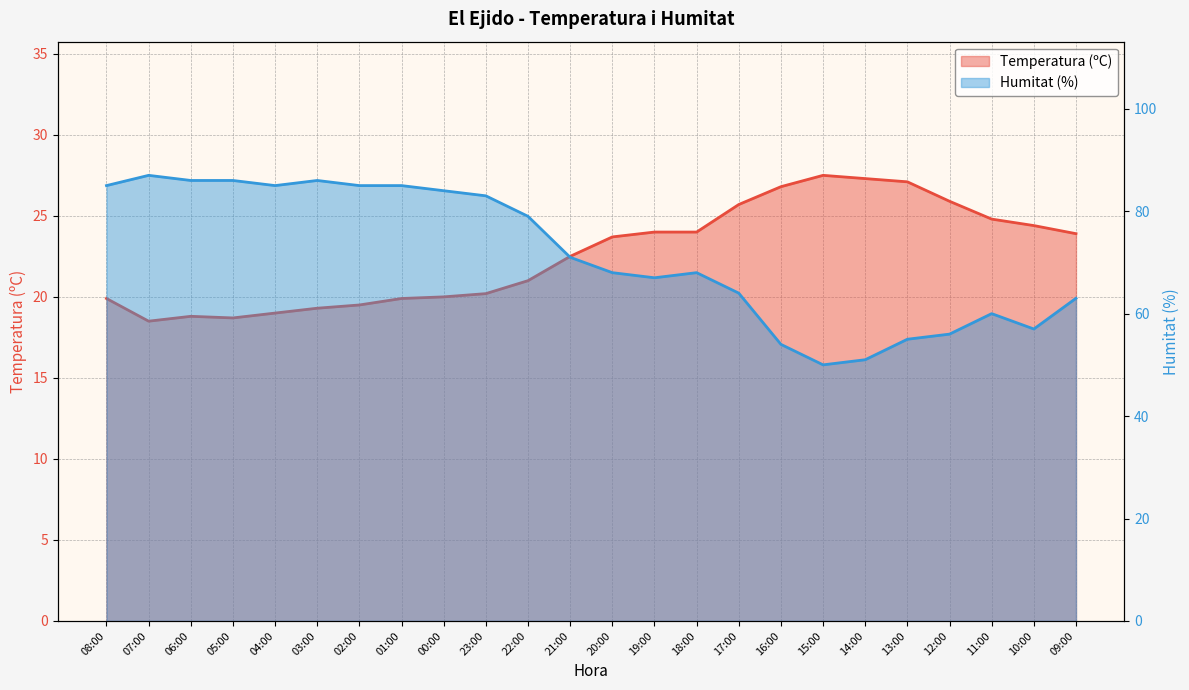

Reading right to left, what are all the values shown in this chart?

Temperatura (ºC): 23.9	24.4	24.8	25.9	27.1	27.3	27.5	26.8	25.7	24.0	24.0	23.7	22.5	21.0	20.2	20.0	19.9	19.5	19.3	19.0	18.7	18.8	18.5	19.9
Humitat (%): 63.0	57.0	60.0	56.0	55.0	51.0	50.0	54.0	64.0	68.0	67.0	68.0	71.0	79.0	83.0	84.0	85.0	85.0	86.0	85.0	86.0	86.0	87.0	85.0